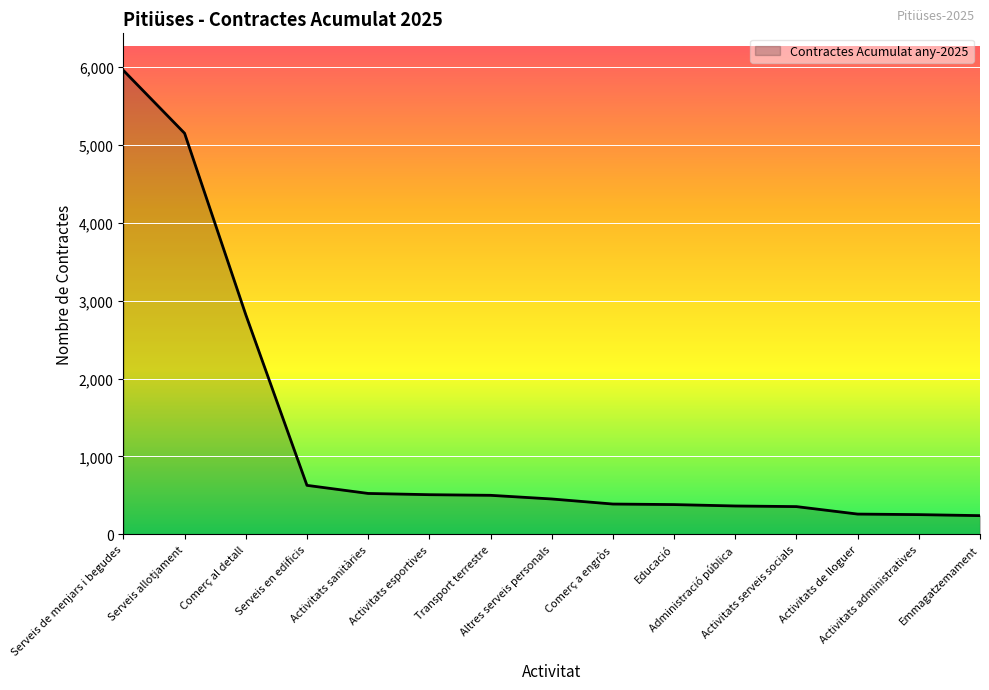

What is the difference between the maximum and minimum values?

5718